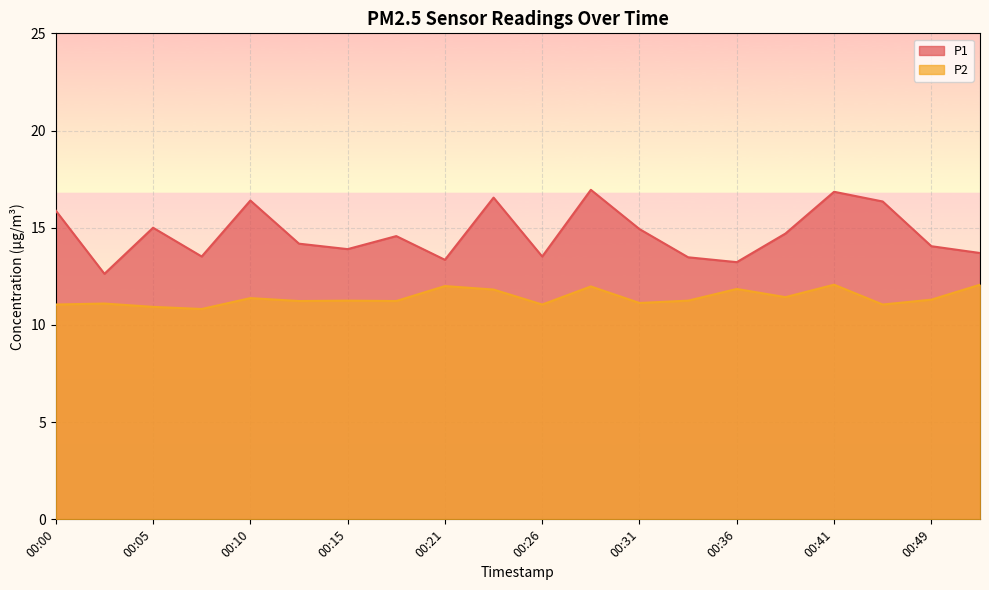

What is the sum of all P2 values?

228.0